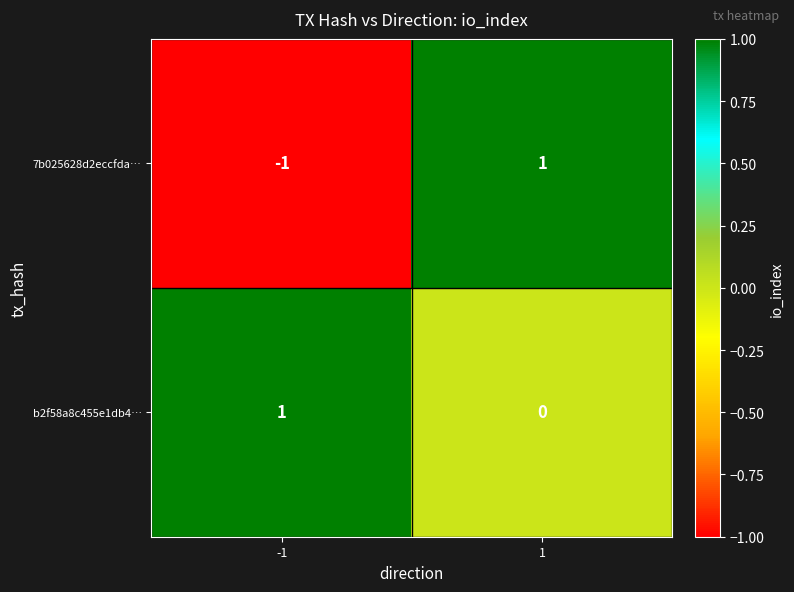

Is the value of b2f58a8c455e1db4… at -1 greater than the value of 7b025628d2eccfda… at -1?

Yes